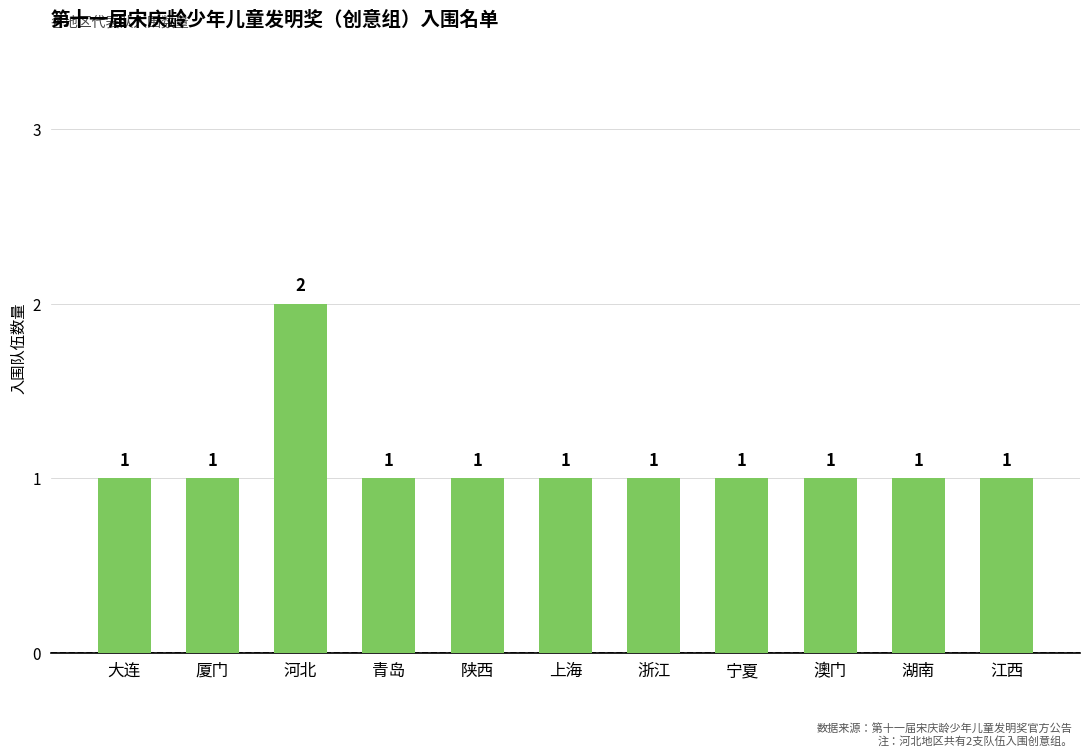

The value at 厦门 is 1. True or false?

True